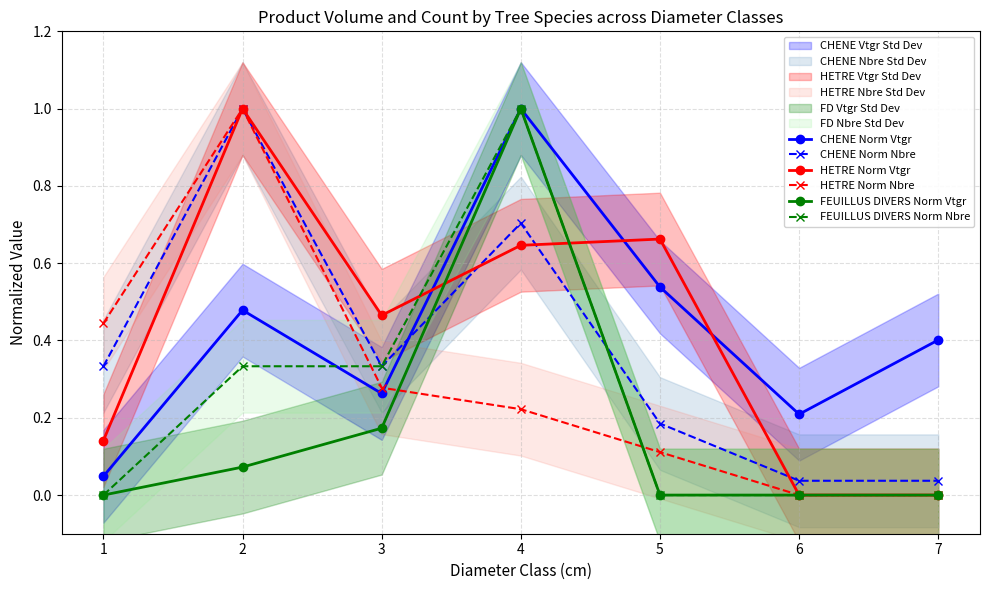

Which has a higher value, 2 or 5?

5